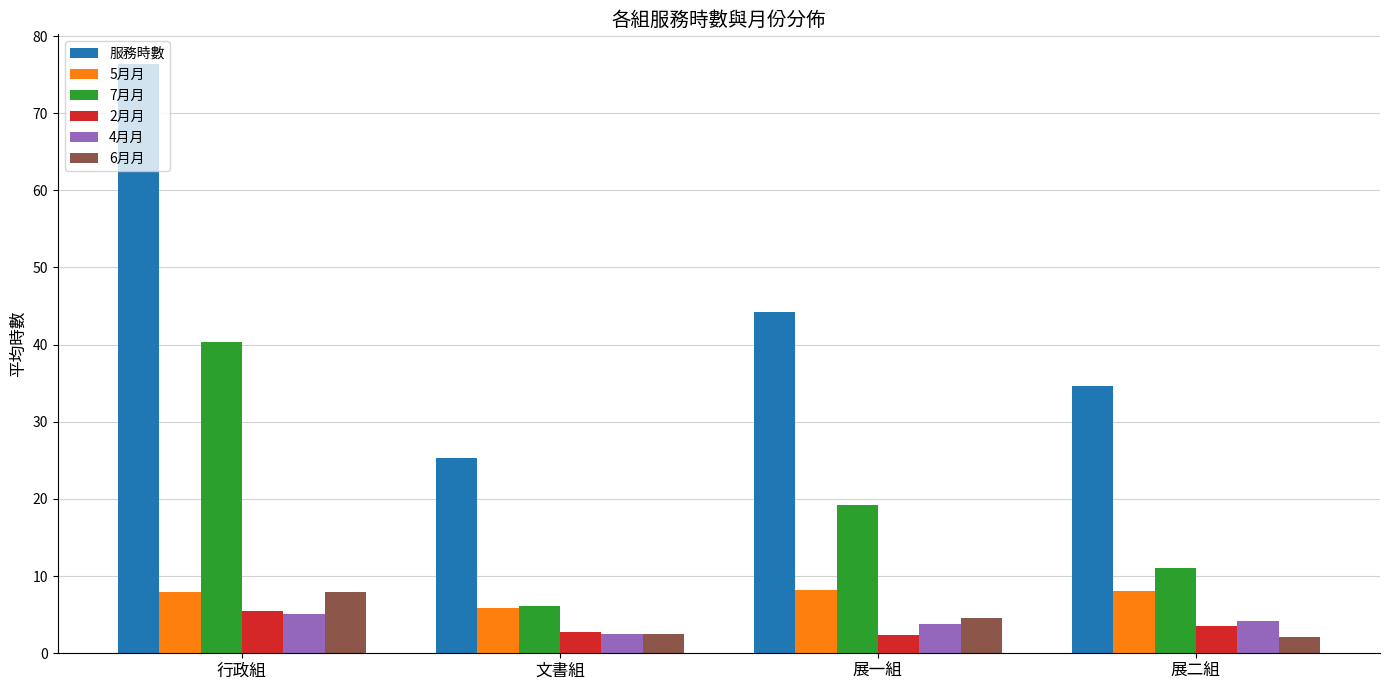

What position from the left is 文書組?

2